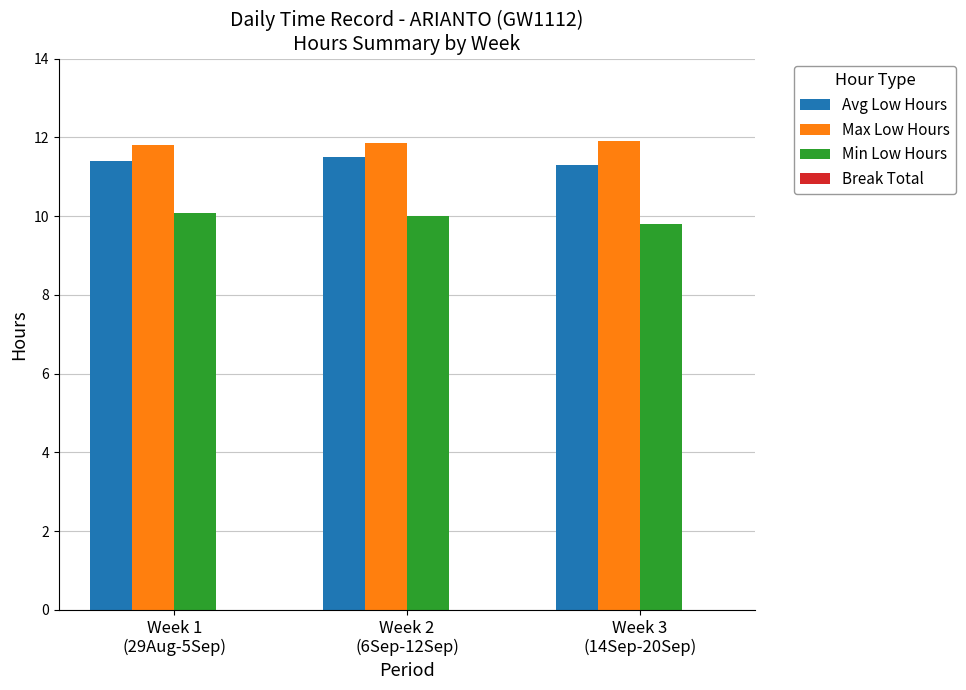

Is the value of Min Low Hours at Week 2
(6Sep-12Sep) greater than the value of Avg Low Hours at Week 3
(14Sep-20Sep)?

No